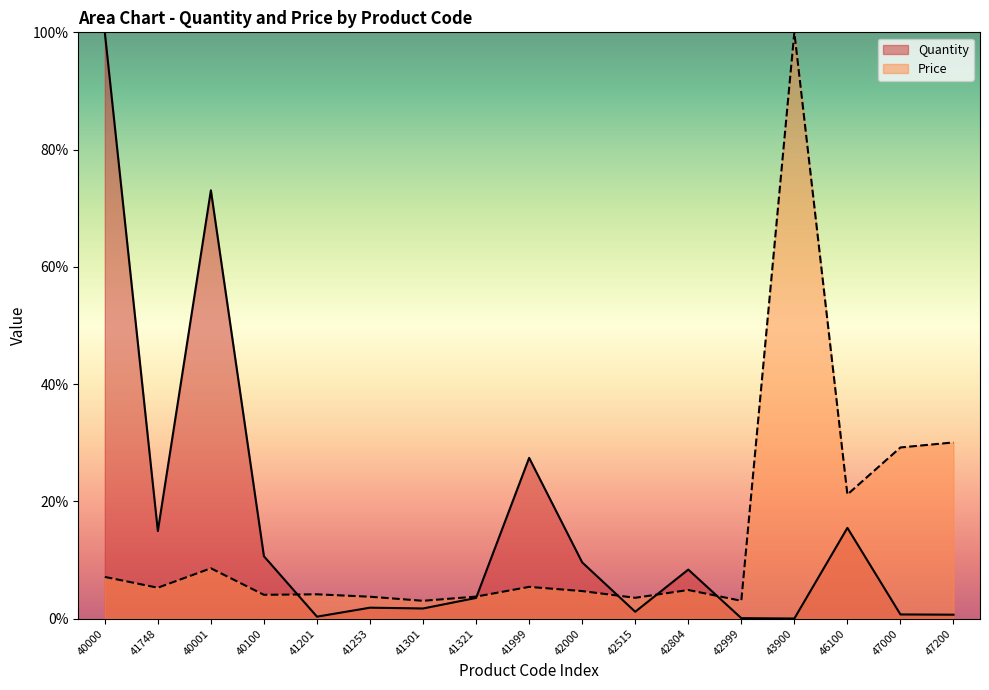

What is the label of the 15th point from the right?

40001